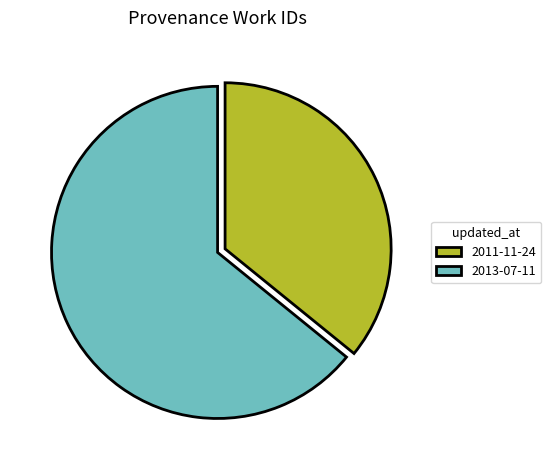

Does 2013-07-11 represent more than half of the total?

Yes